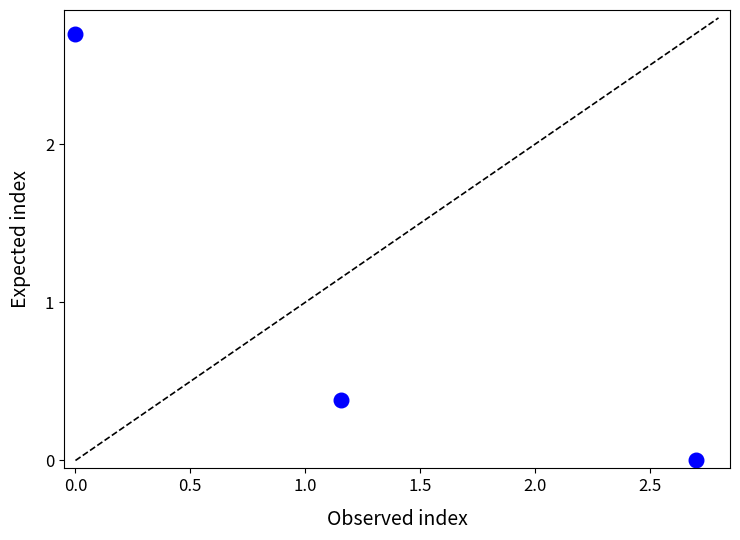

What is the range of Y values (max minus min)?

2.7